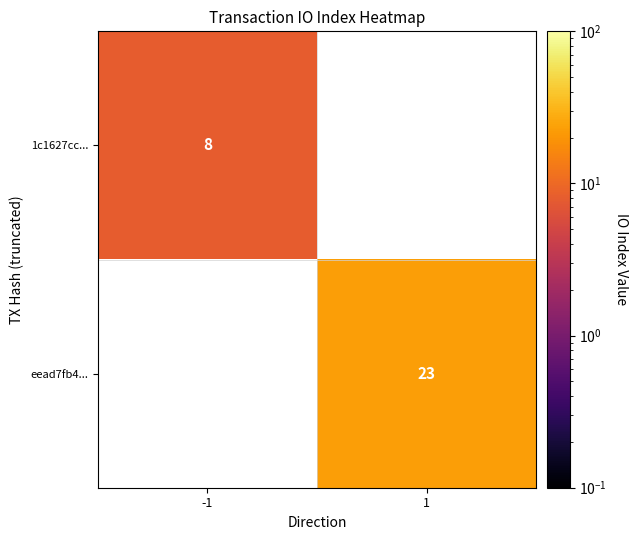

Which label corresponds to the smallest value in the chart?

-1